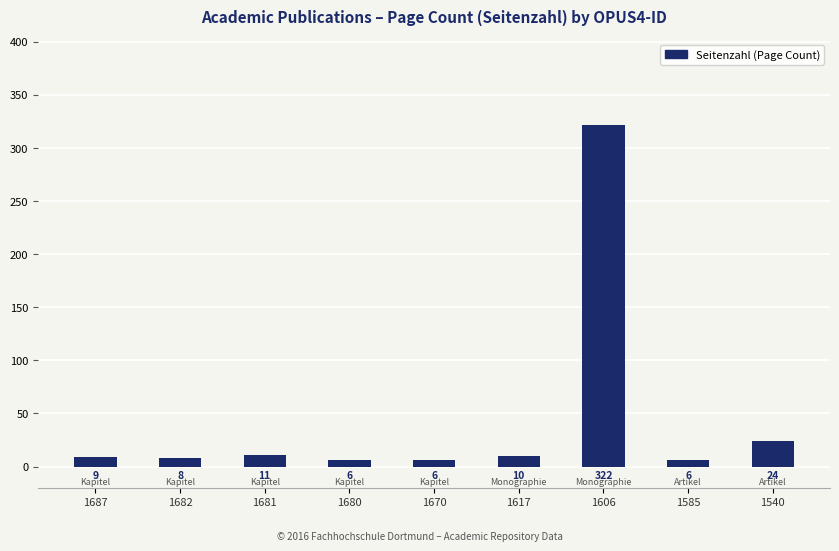

How many bars are there in total?

9